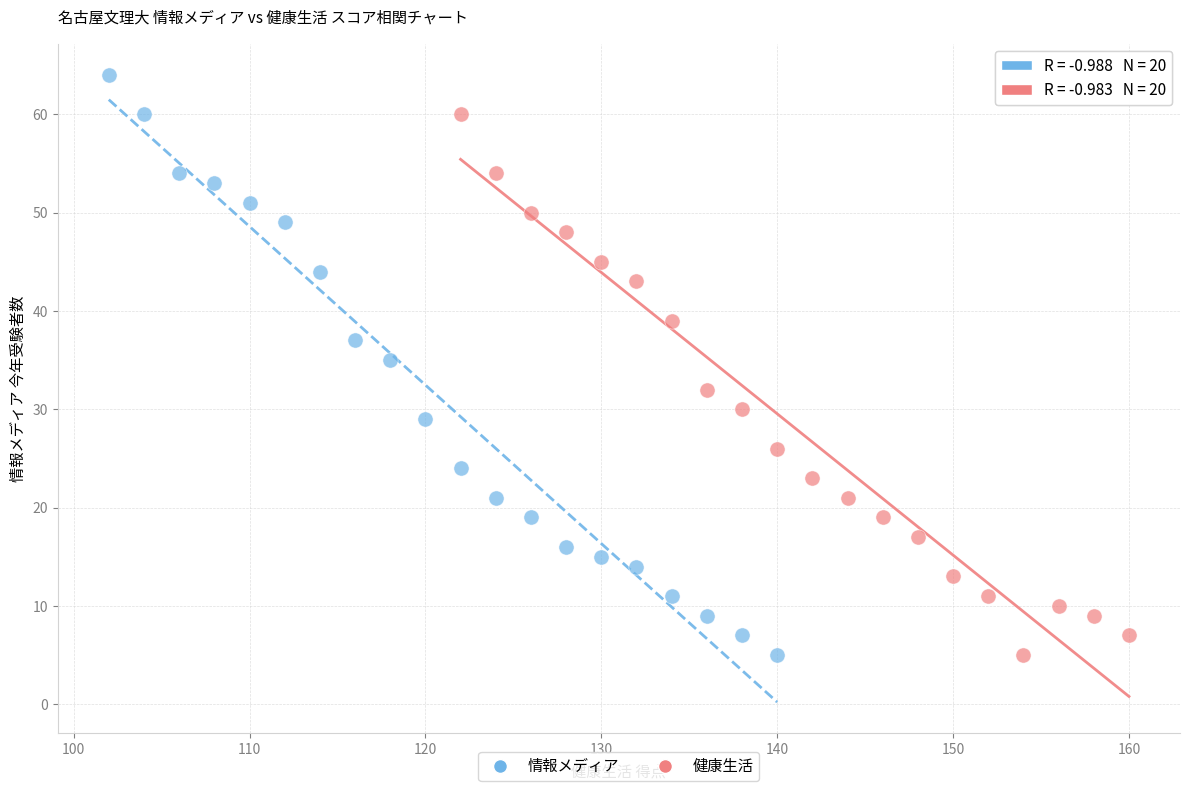

Which series reaches the maximum Y coordinate?

情報メディア